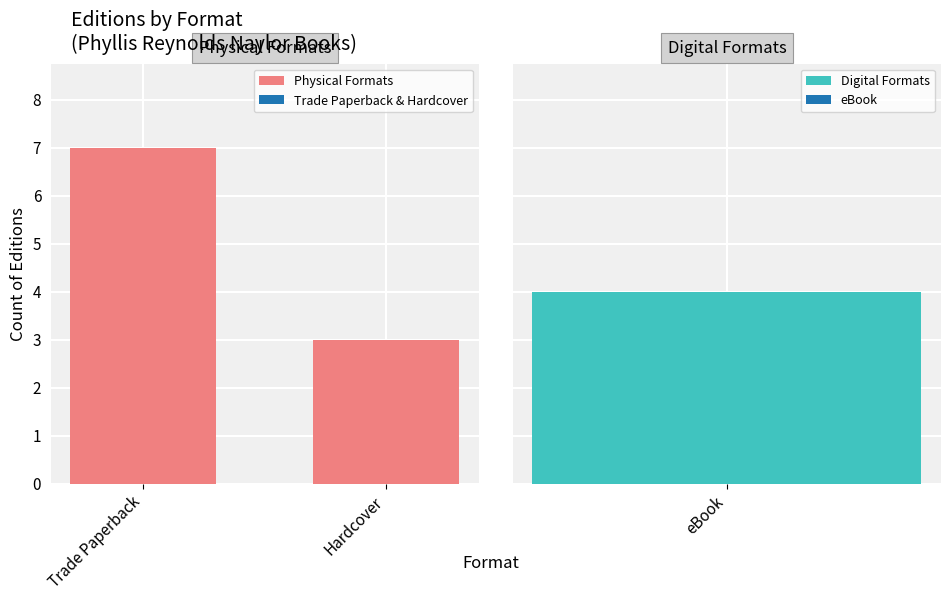

The Physical Formats series shows 12 at Trade Paperback. True or false?

False